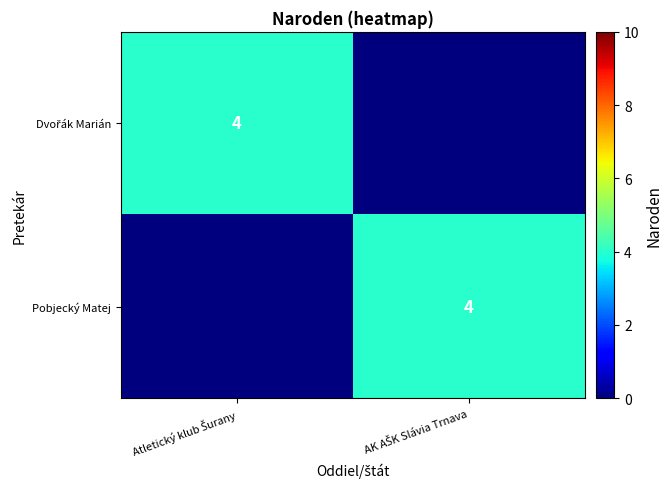

What is the sum of the Pobjecký Matej values at AK AŠK Slávia Trnava and Atletický klub Šurany?

4